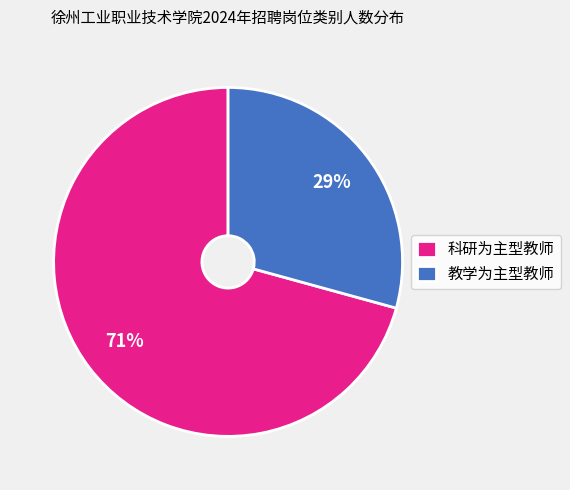

Is there a majority slice in this chart?

Yes